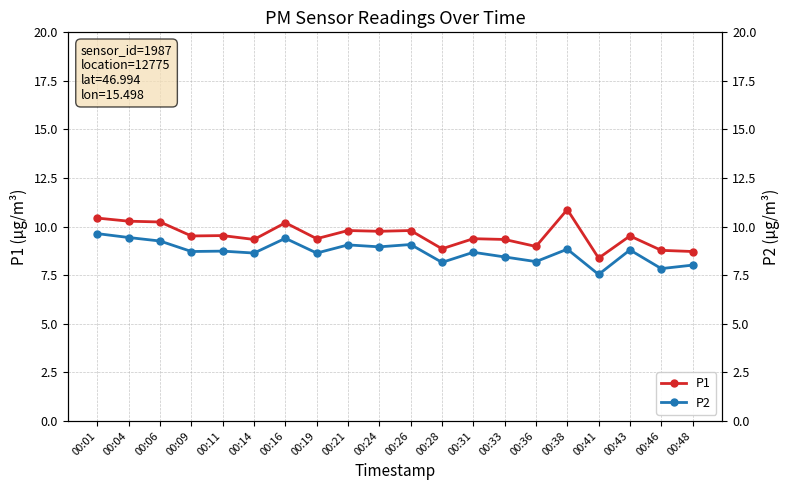

What is the smallest value displayed?

7.5